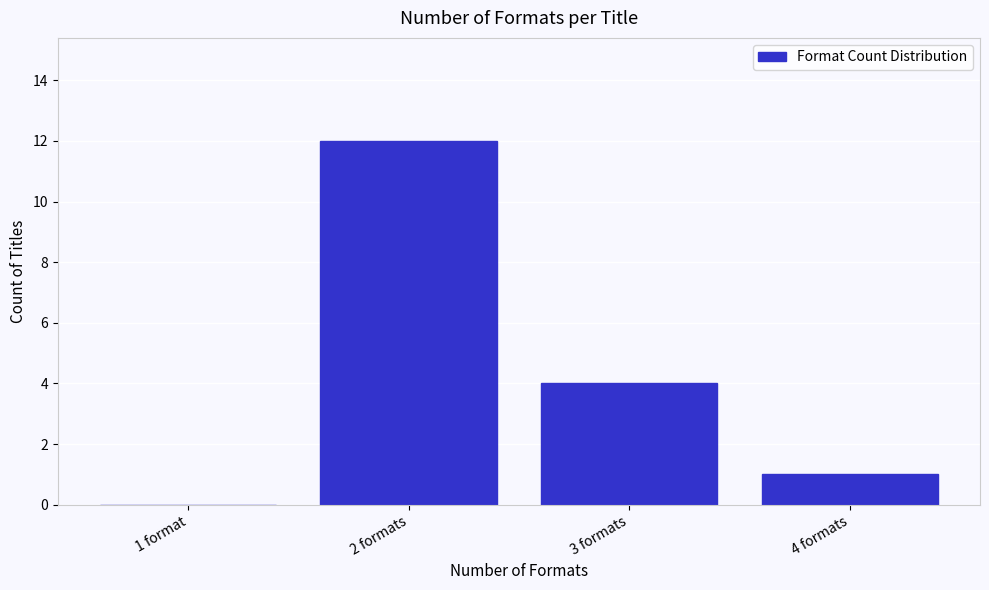

Reading left to right, list all the values displayed in this chart.

1 format=0	2 formats=12	3 formats=4	4 formats=1